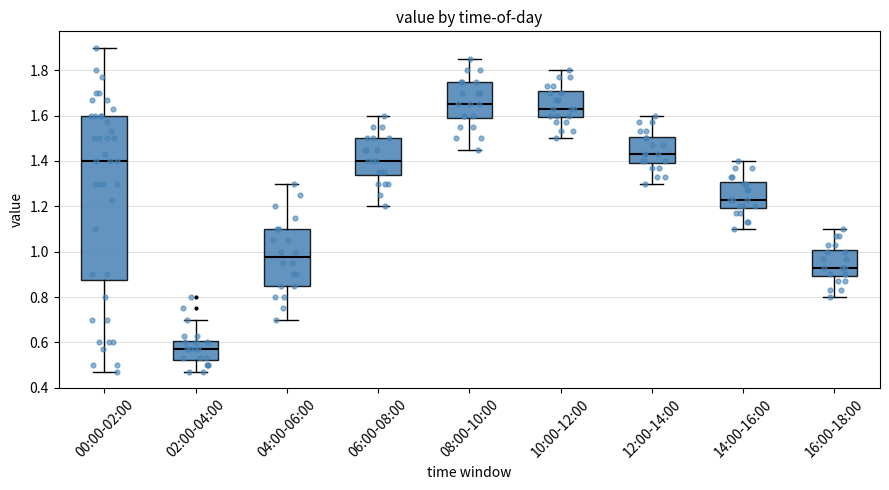

Reading left to right, read every box against the y-axis: the position of its median line, the range the box covers, and the ends of its whiskers. The values are not printed on the chart, so give them approximately, as read against the axis.

00:00-02:00: median 1.40, box 0.88 to 1.60, whiskers 0.48 to 1.90
02:00-04:00: median 0.58, box 0.52 to 0.60, whiskers 0.48 to 0.70
04:00-06:00: median 0.98, box 0.86 to 1.10, whiskers 0.70 to 1.30
06:00-08:00: median 1.40, box 1.34 to 1.50, whiskers 1.20 to 1.60
08:00-10:00: median 1.66, box 1.58 to 1.76, whiskers 1.46 to 1.86
10:00-12:00: median 1.64, box 1.60 to 1.70, whiskers 1.50 to 1.80
12:00-14:00: median 1.44, box 1.40 to 1.50, whiskers 1.30 to 1.60
14:00-16:00: median 1.24, box 1.20 to 1.30, whiskers 1.10 to 1.40
16:00-18:00: median 0.94, box 0.90 to 1.00, whiskers 0.80 to 1.10